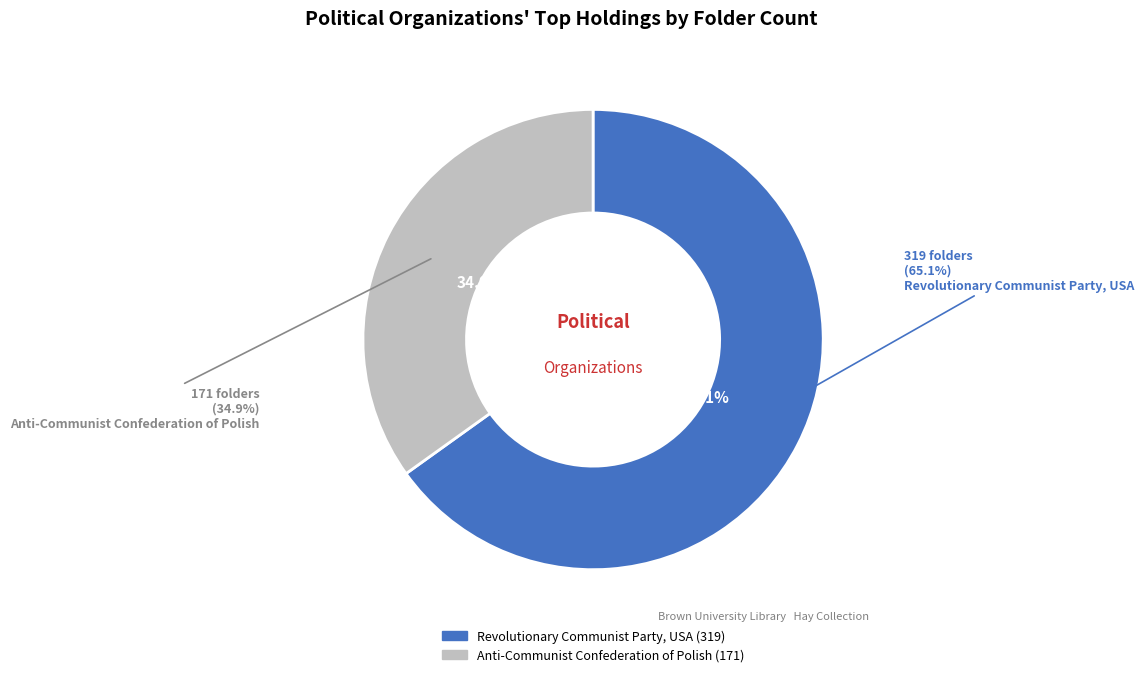

What percentage is the Anti-Communist Confederation of Polish slice, to the nearest percent?

35%